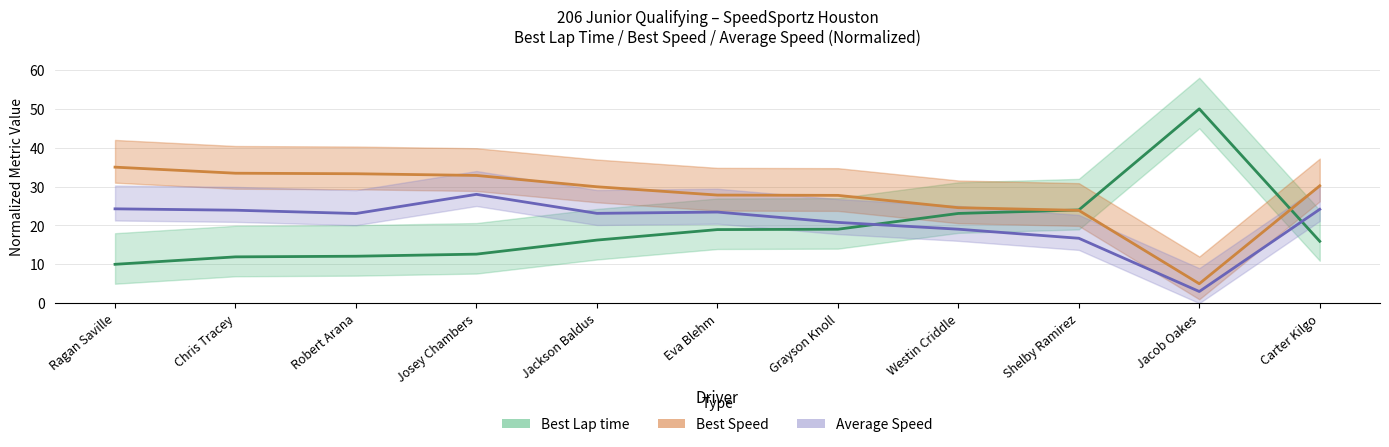

The value of Best Speed at Grayson Knoll is 27.7. True or false?

True